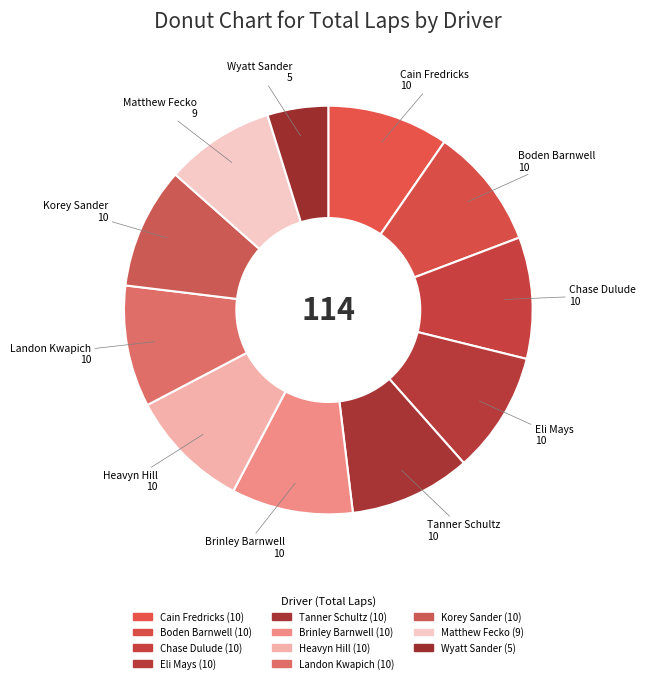

True or false: Heavyn Hill accounts for 10% of the total.

True